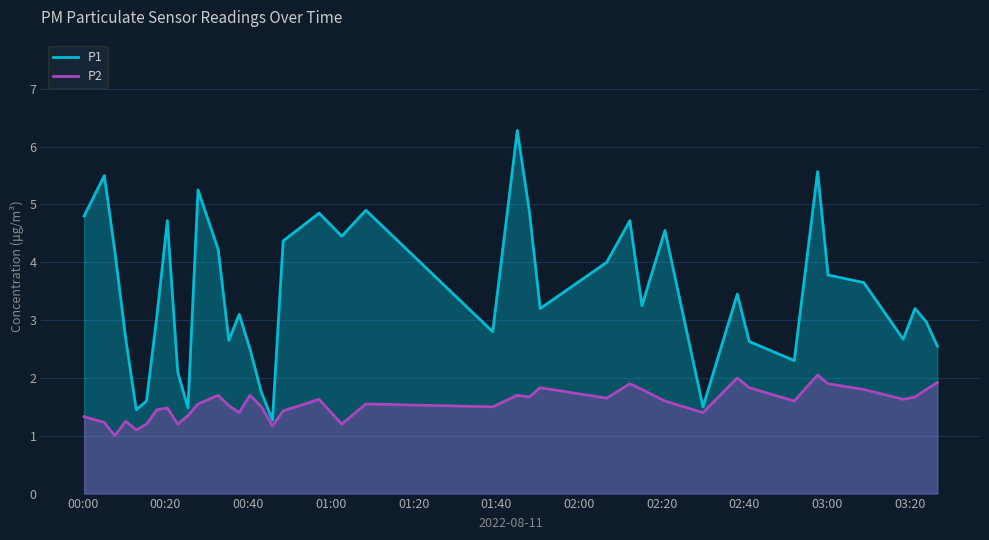

Which series has the largest range (max minus min)?

P1